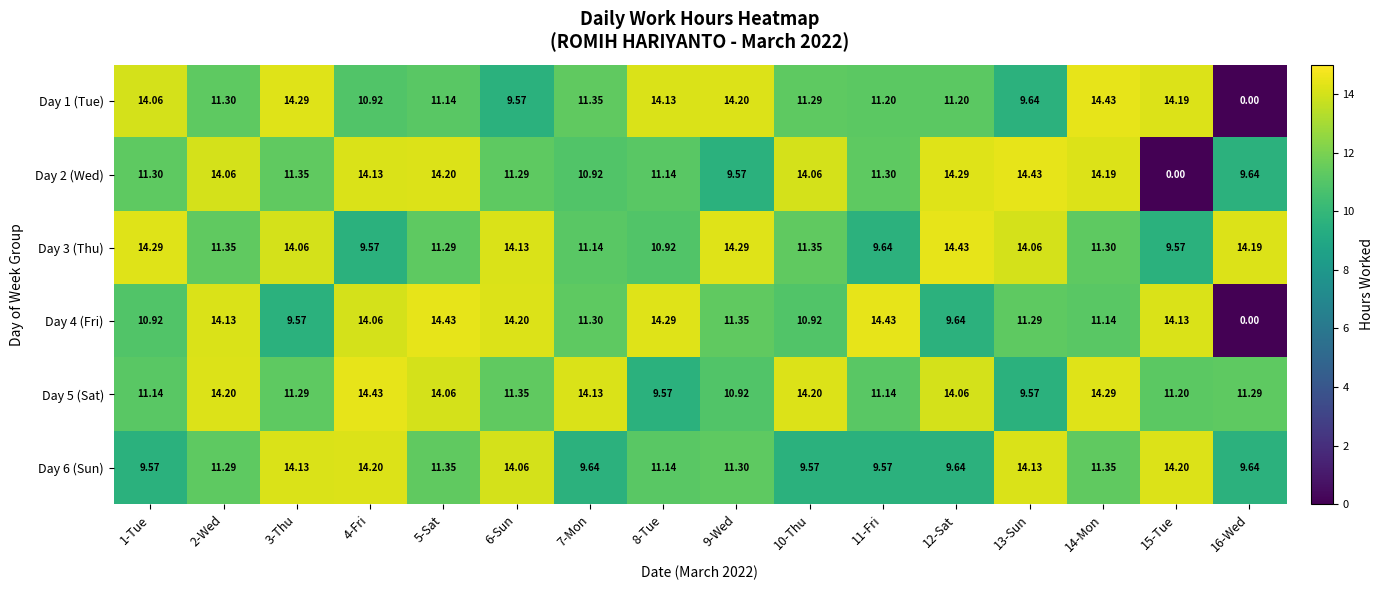

Is the value of Day 3 (Thu) at 3-Thu greater than the value of Day 6 (Sun) at 7-Mon?

Yes